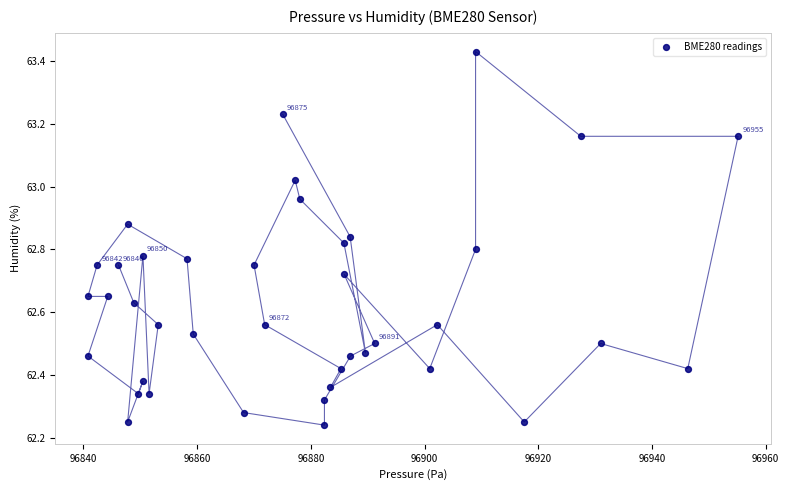

What is the range of Y values (max minus min)?

1.2